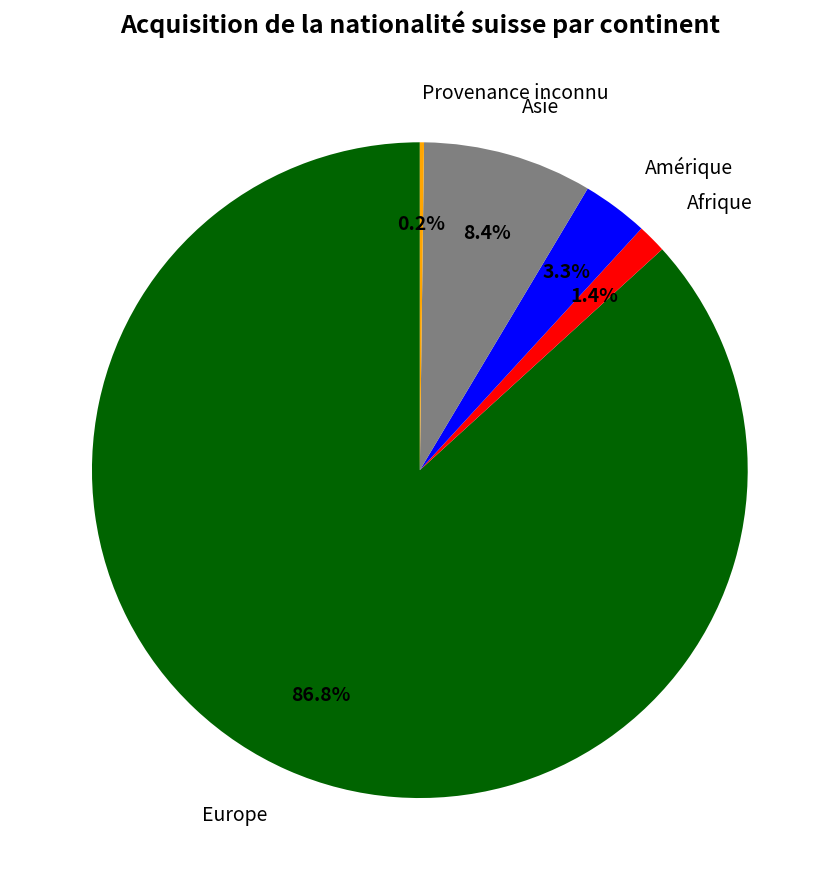

Is there a majority slice in this chart?

Yes